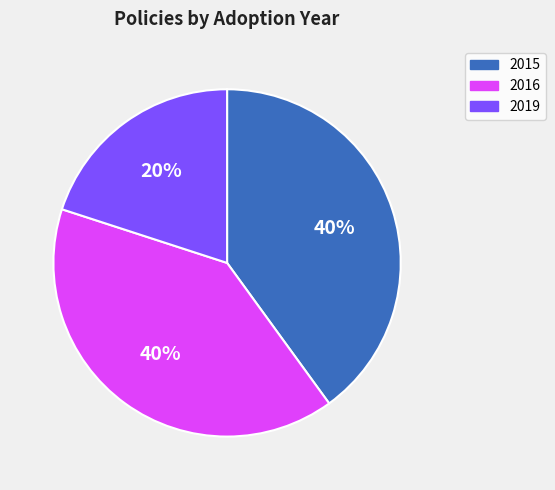

How many slices are in this pie chart?

3